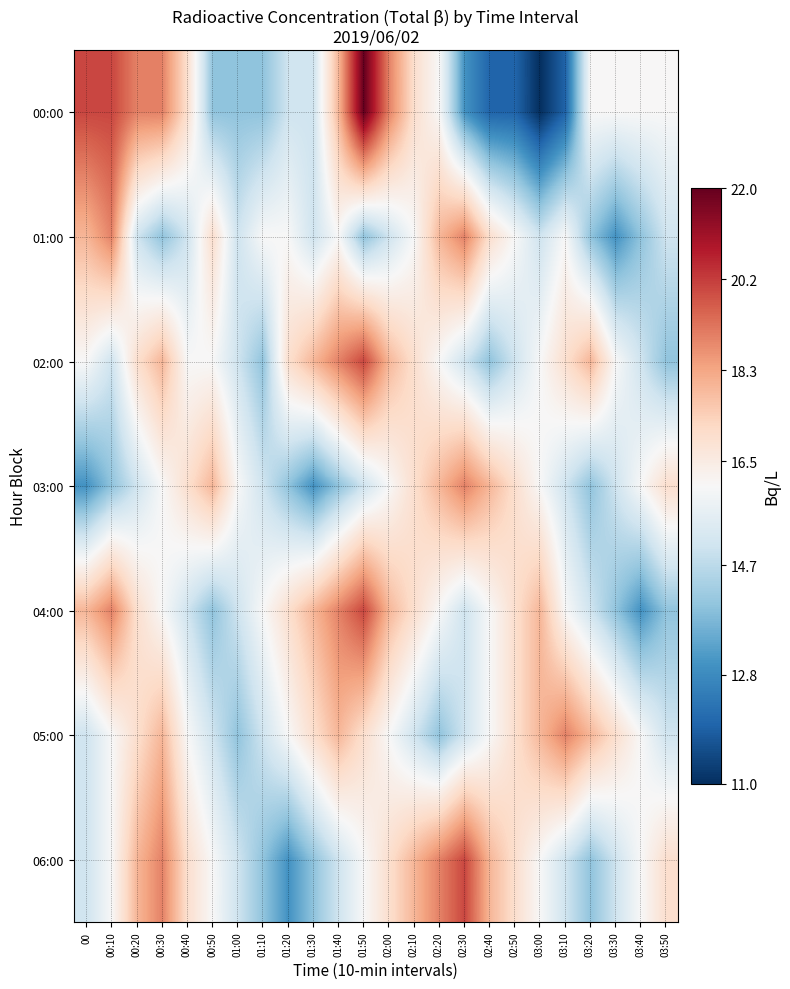

Between 02:40 and 00, which is larger?

00